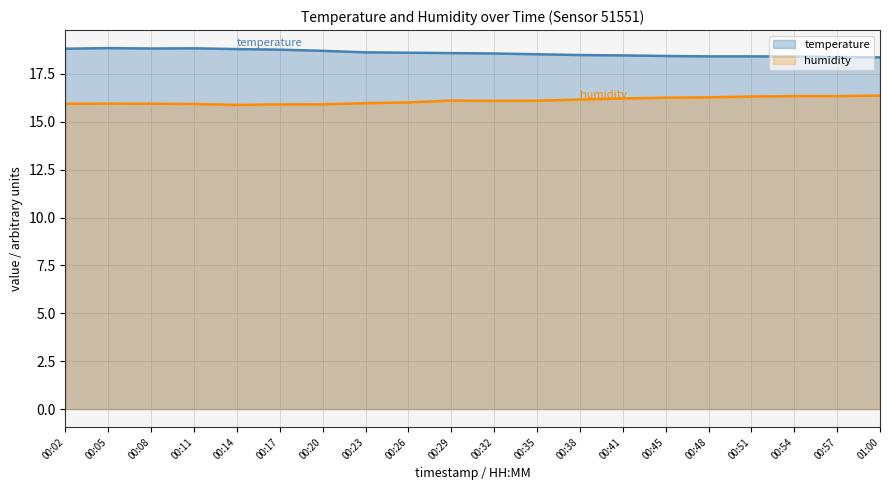

At which label does humidity first exceed 16?

00:26